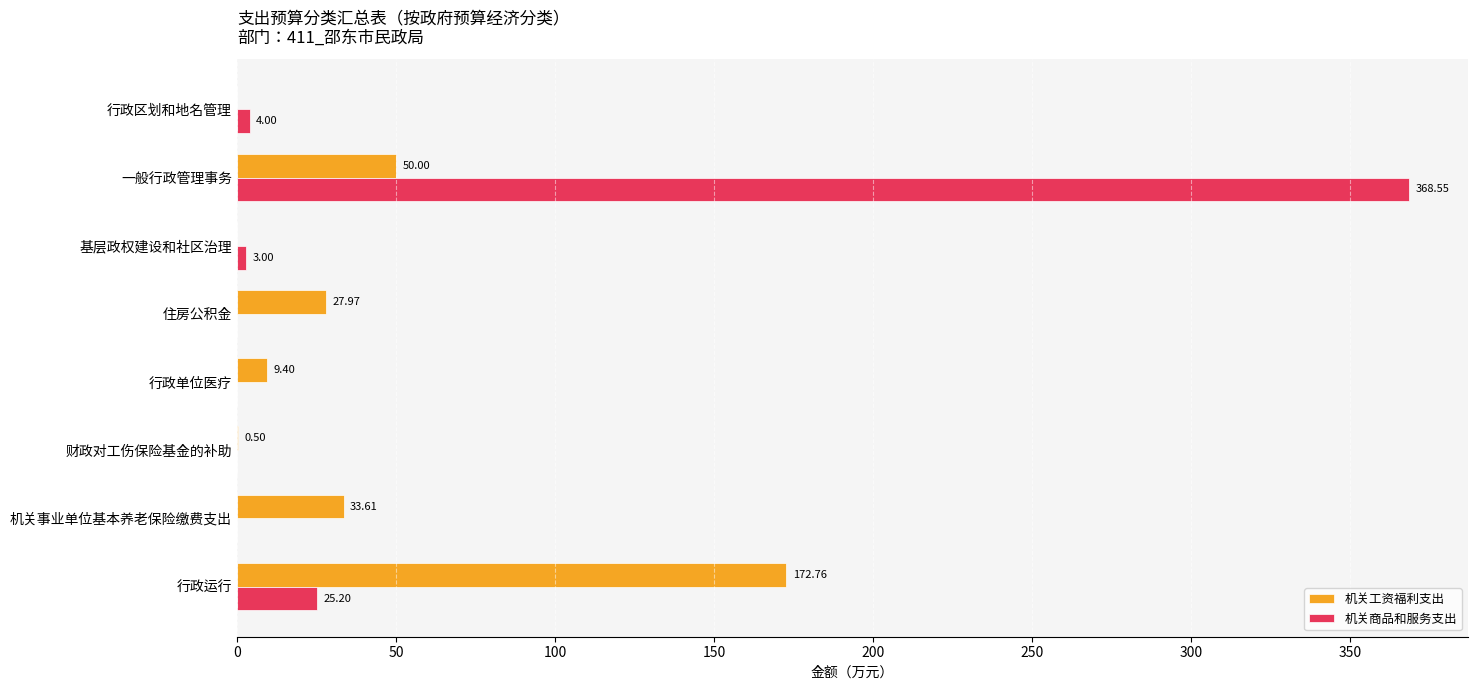

Which series changed the most between 机关事业单位基本养老保险缴费支出 and 行政单位医疗?

机关工资福利支出